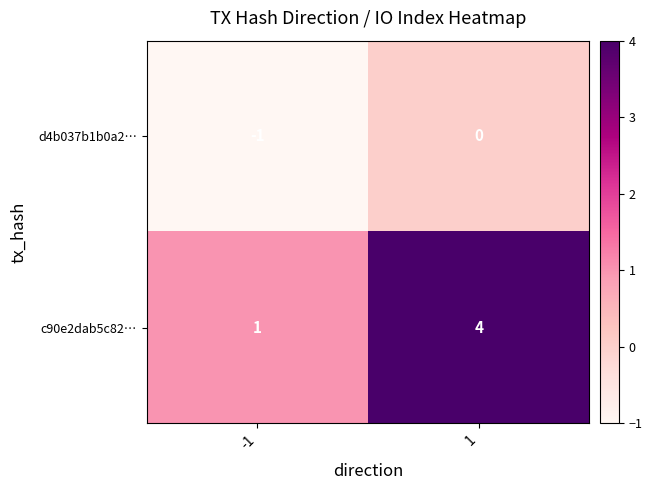

What is the minimum value shown in the chart?

-1